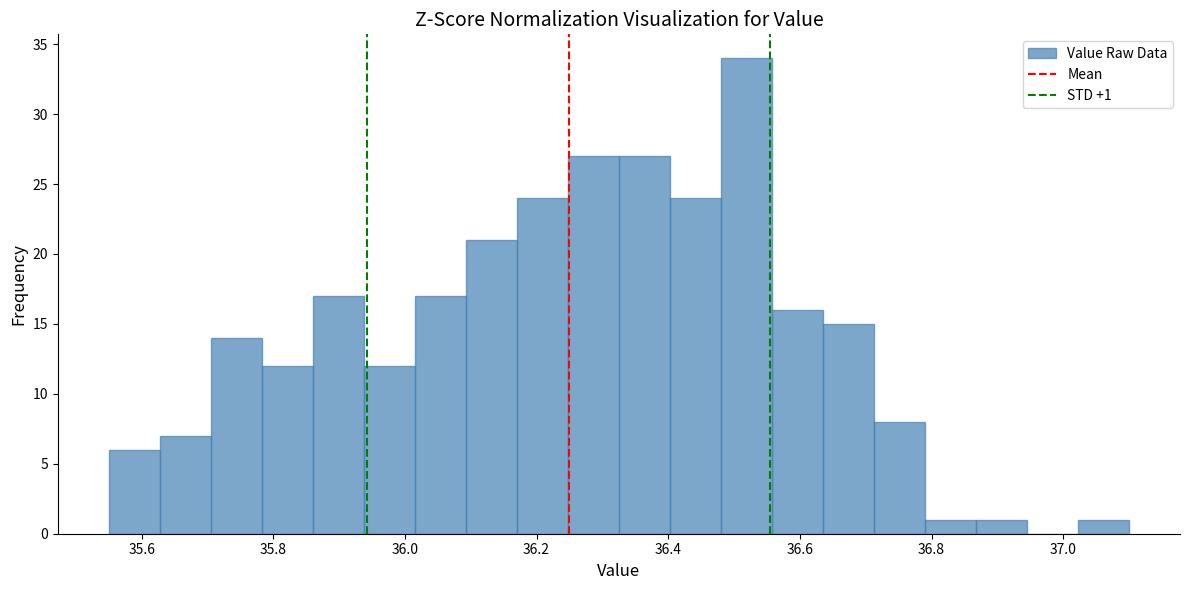

Read against the x-axis, roughly where is the centre of the tallest bar?

36.52